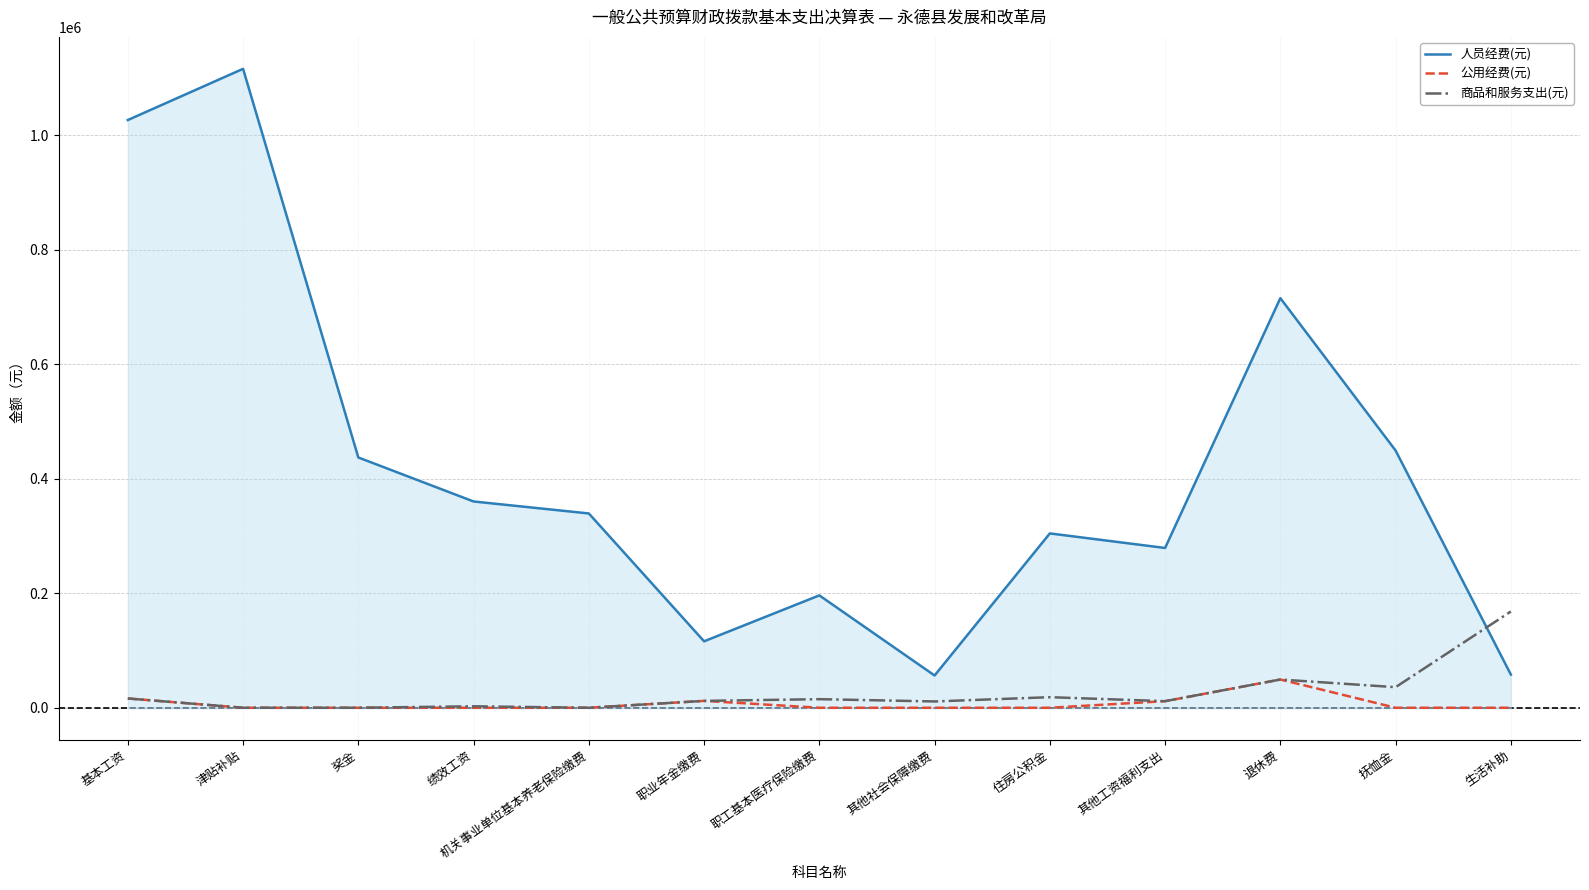

Count the number of categories in the chart.

13